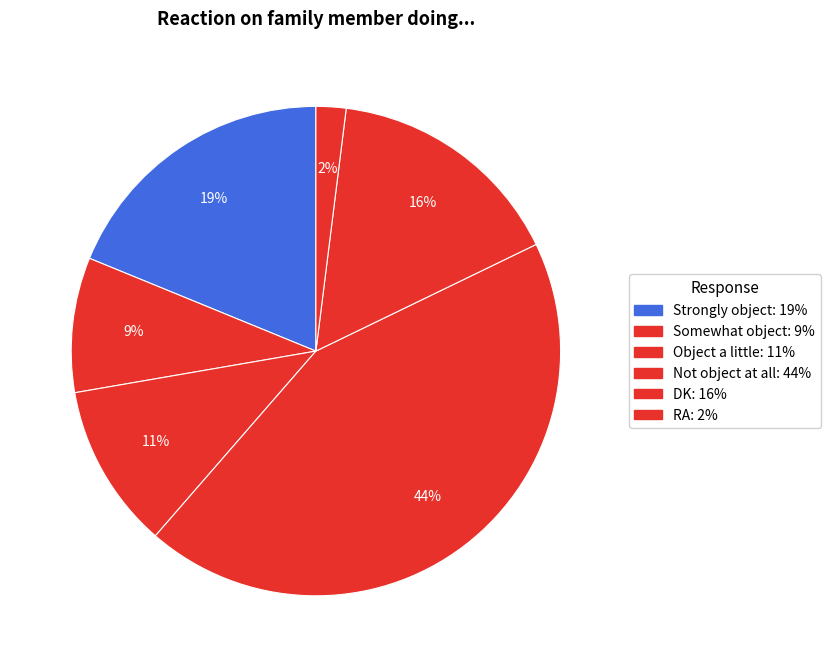

True or false: Strongly object accounts for 34% of the total.

False